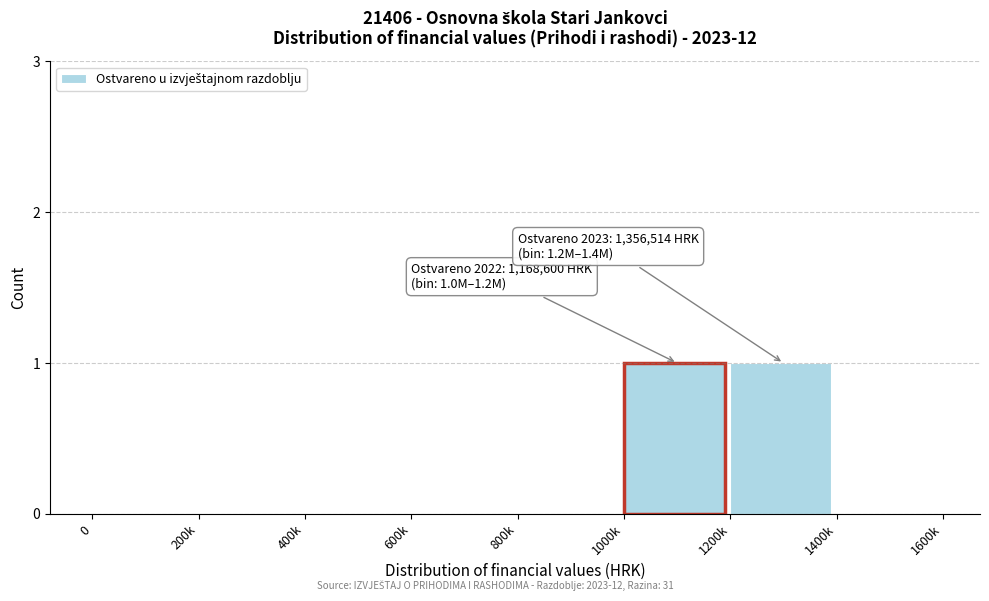

Reading left to right, extract all data points from this chart.

0=0	200k=0	400k=0	600k=0	800k=0	1000k=1	1200k=1	1400k=0